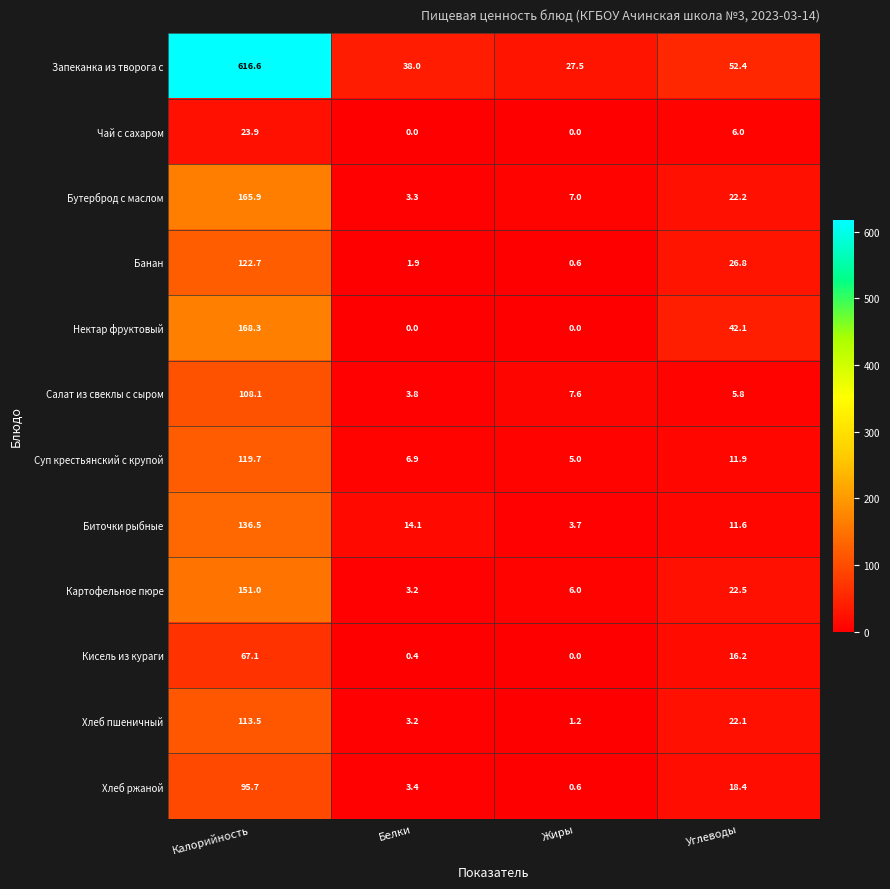

What is the sum of all Банан values?

152.0